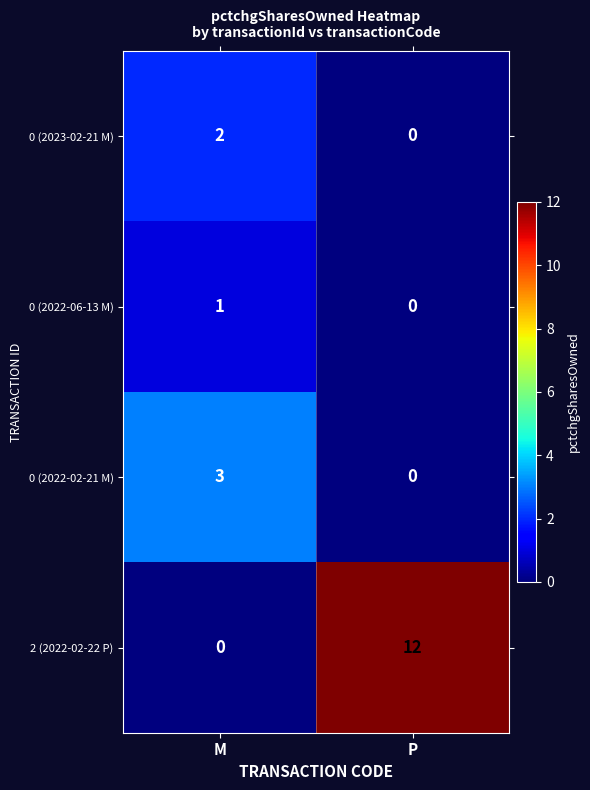

What is the difference between the highest and lowest values at P?

12